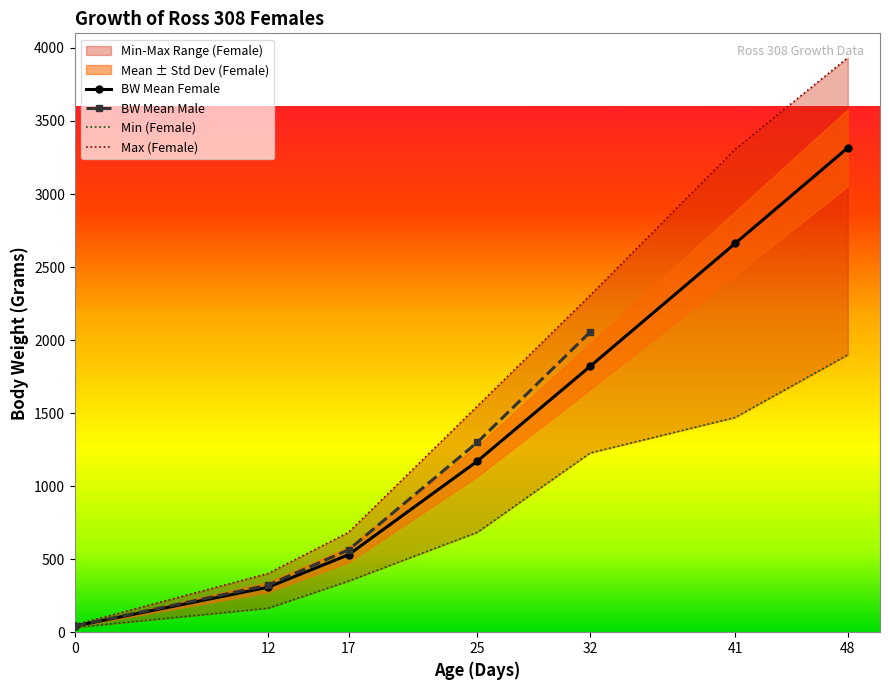

True or false: BW Mean Female has more than 2 points higher than both neighbors.

False